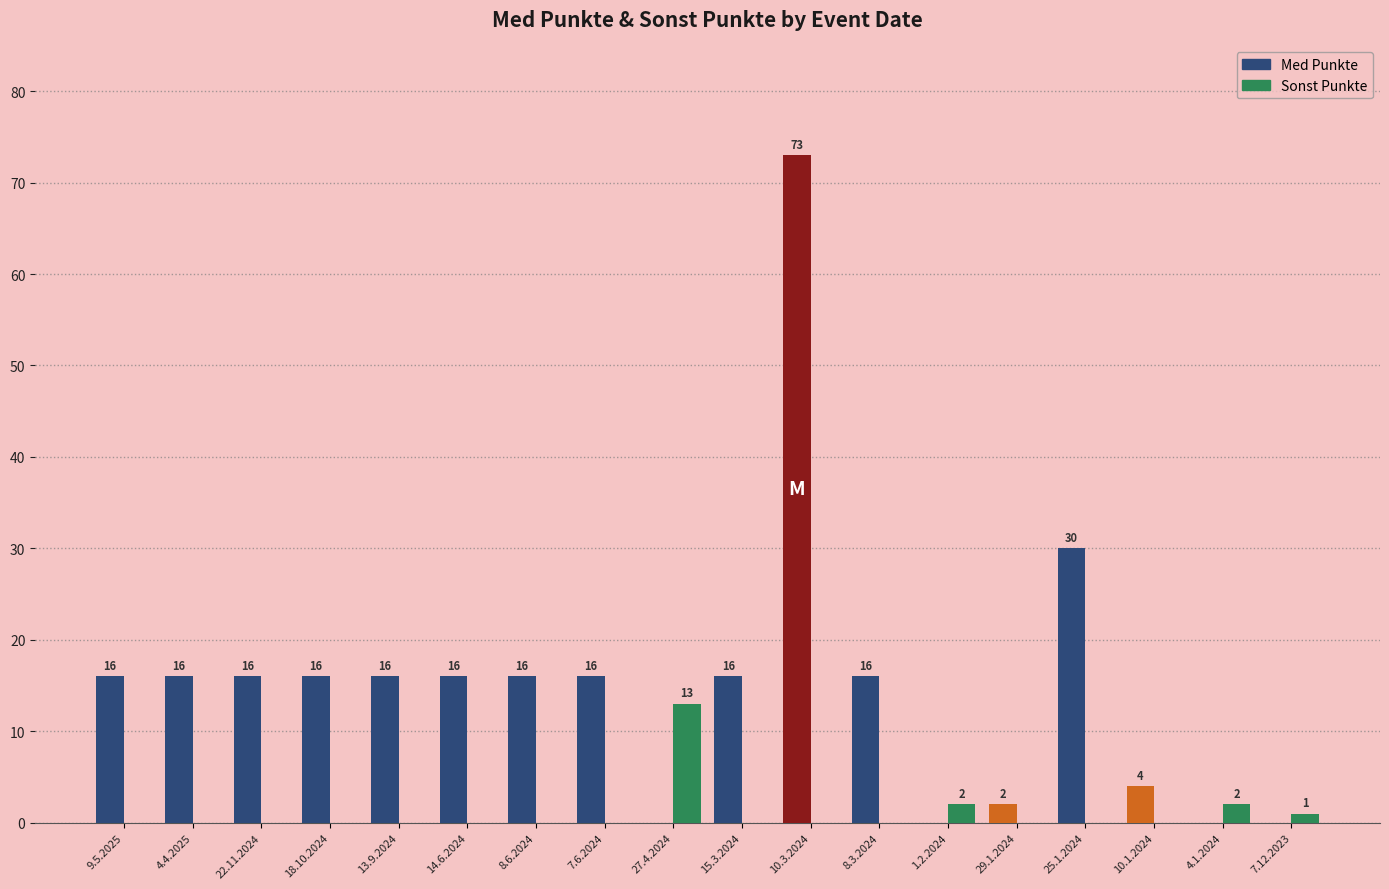

Is the value of Sonst Punkte at 14.6.2024 greater than the value of Med Punkte at 18.10.2024?

No